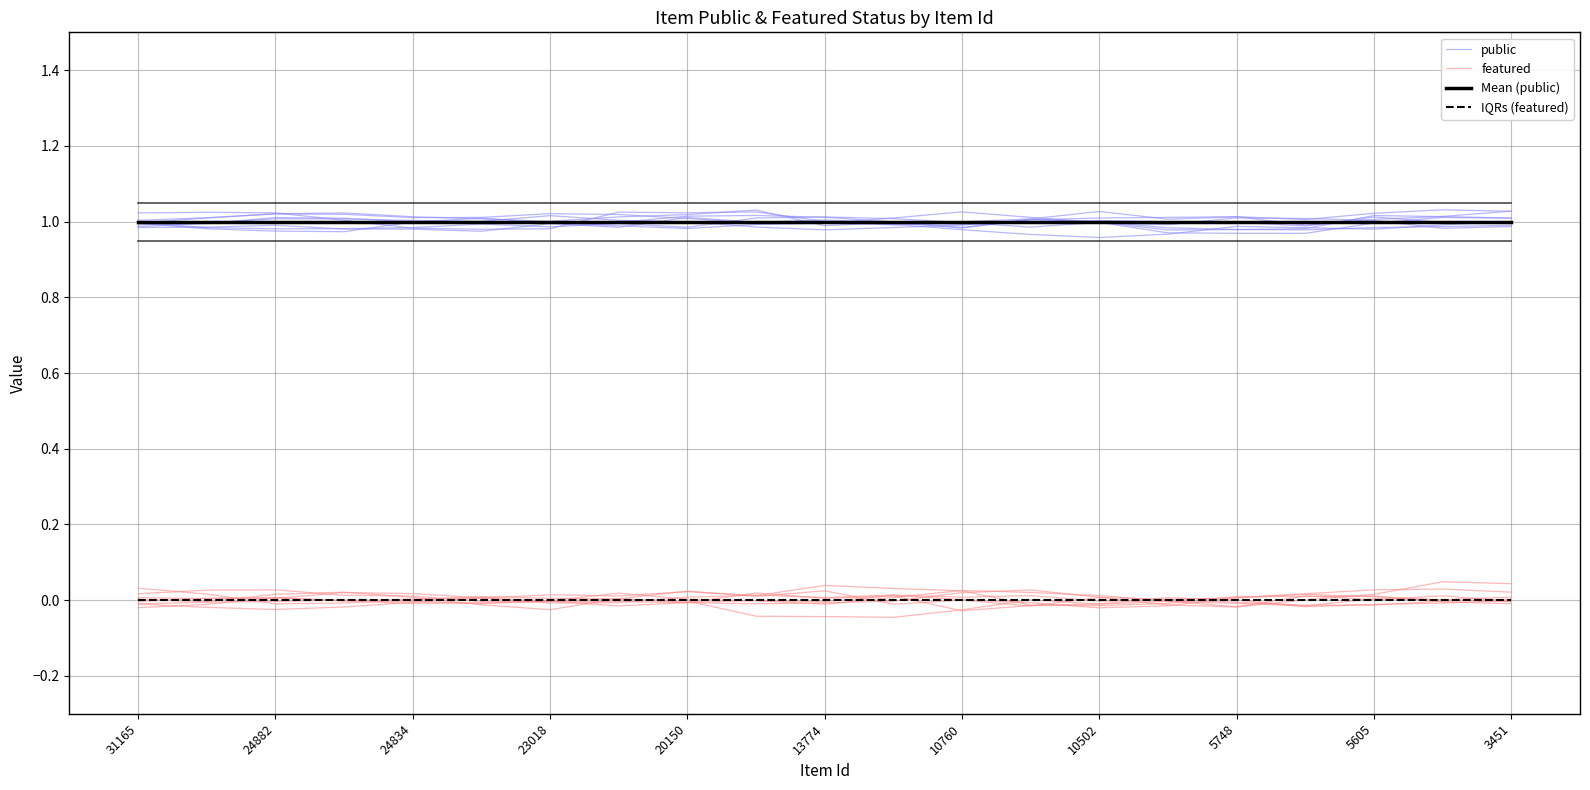

True or false: IQRs (featured) has more than 0 interior local peaks.

False